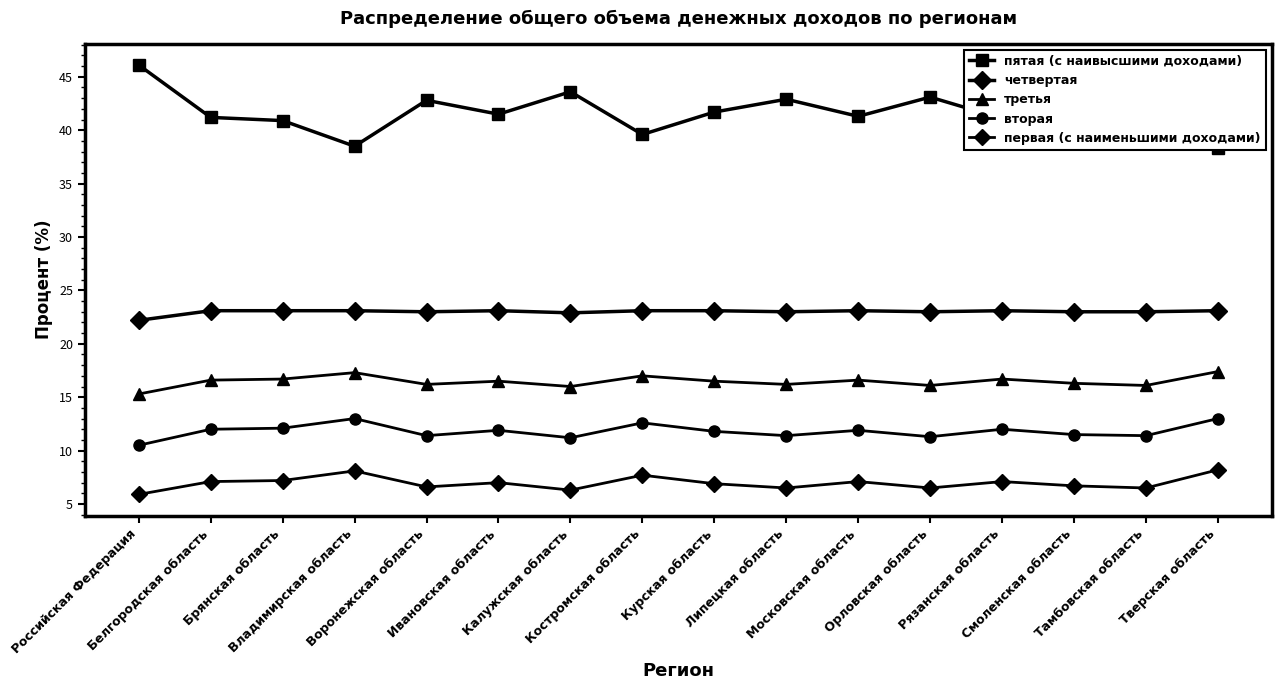

True or false: пятая (с наивысшими доходами) has more than 2 interior local peaks.

True